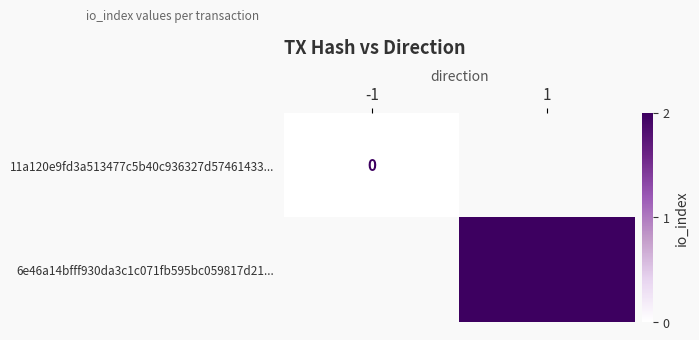

Is the value of 11a120e9fd3a513477c5b40c936327d57461433... at -1 greater than the value of 6e46a14bfff930da3c1c071fb595bc059817d21... at 1?

No